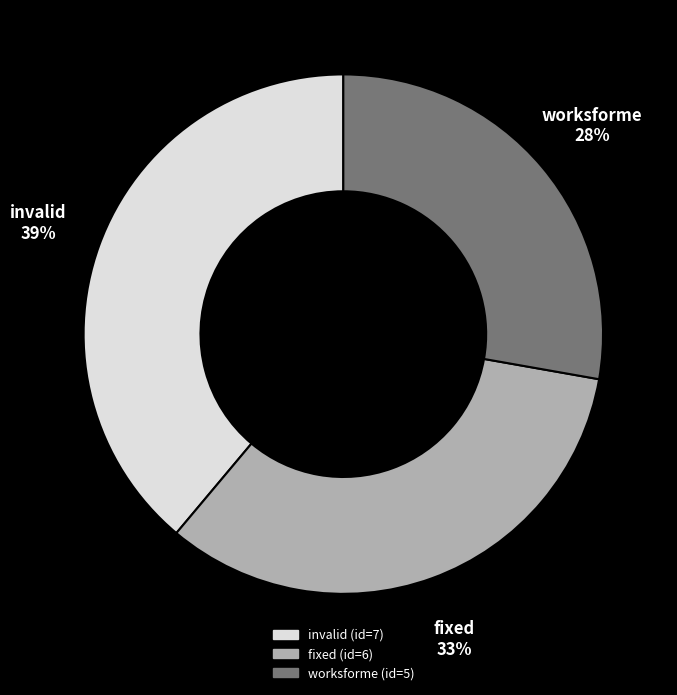

To the nearest percent, what is the difference between the largest and smallest slice percentages?

11%